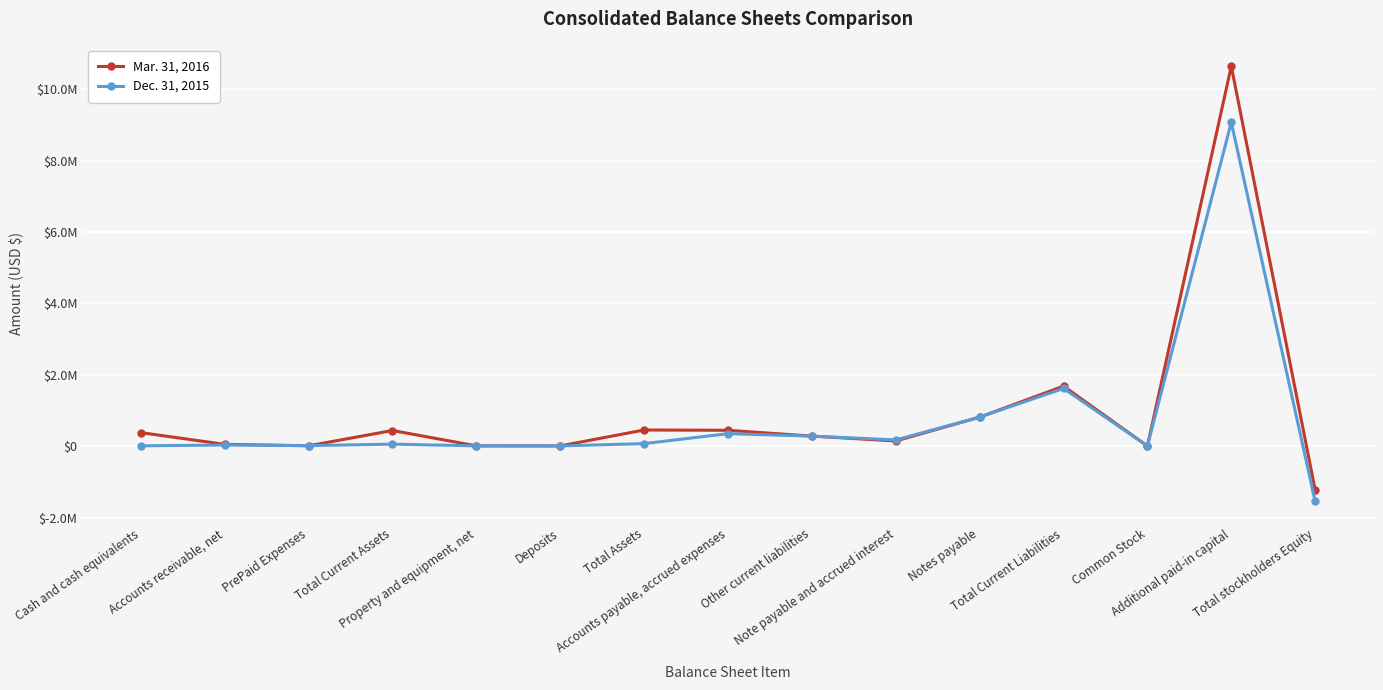

At how many categories does at least one series exceed 1960531?

1